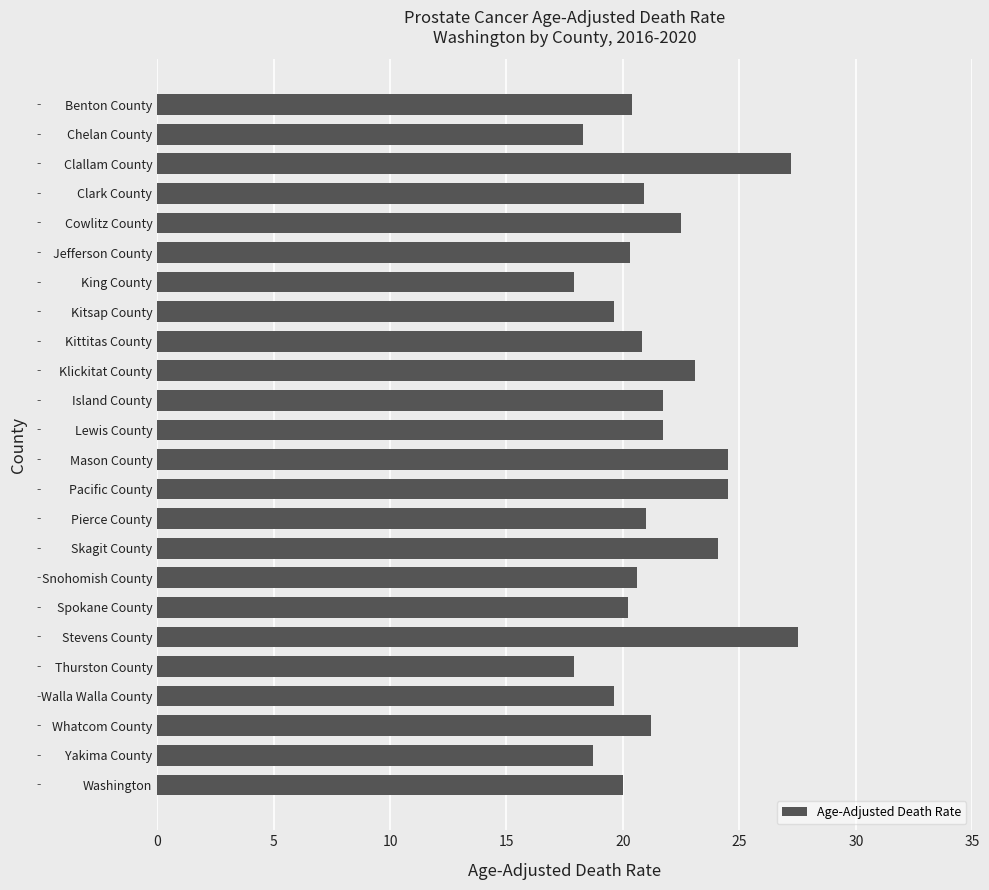

True or false: the data shows 10.3 at Pierce County.

False